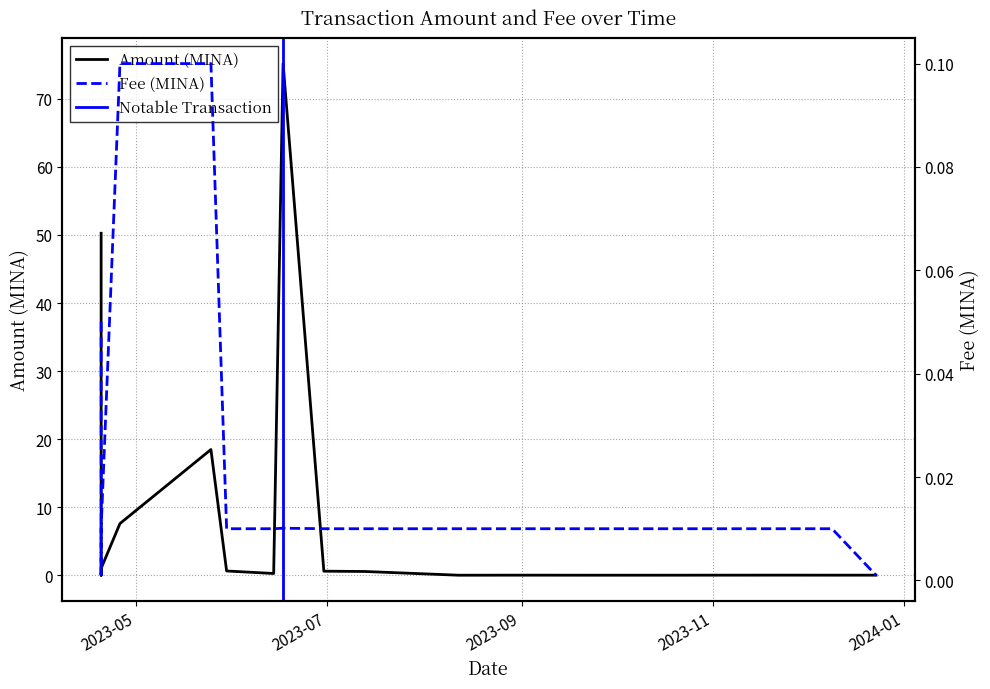

What is the sum of all Amount values?

154.6